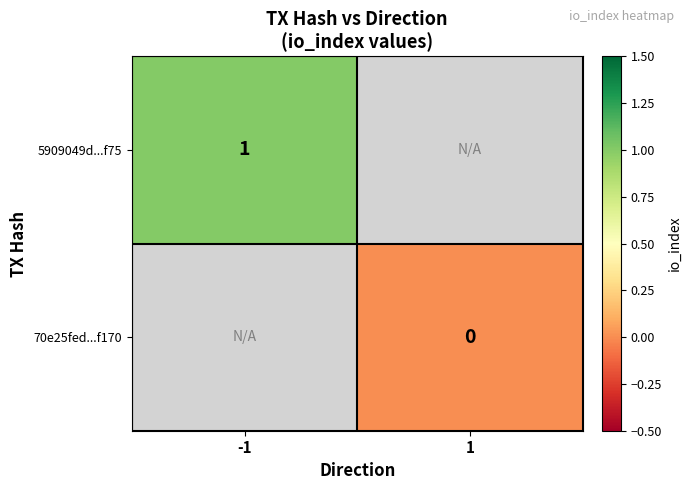

True or false: 5909049d...f75 has a value of 1 at -1.

True